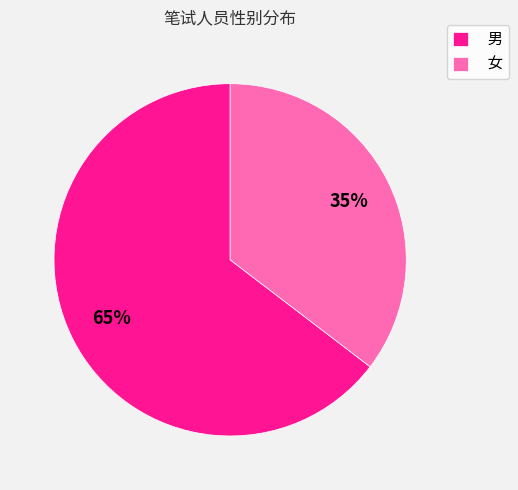

To the nearest percent, what is the average slice percentage?

50%